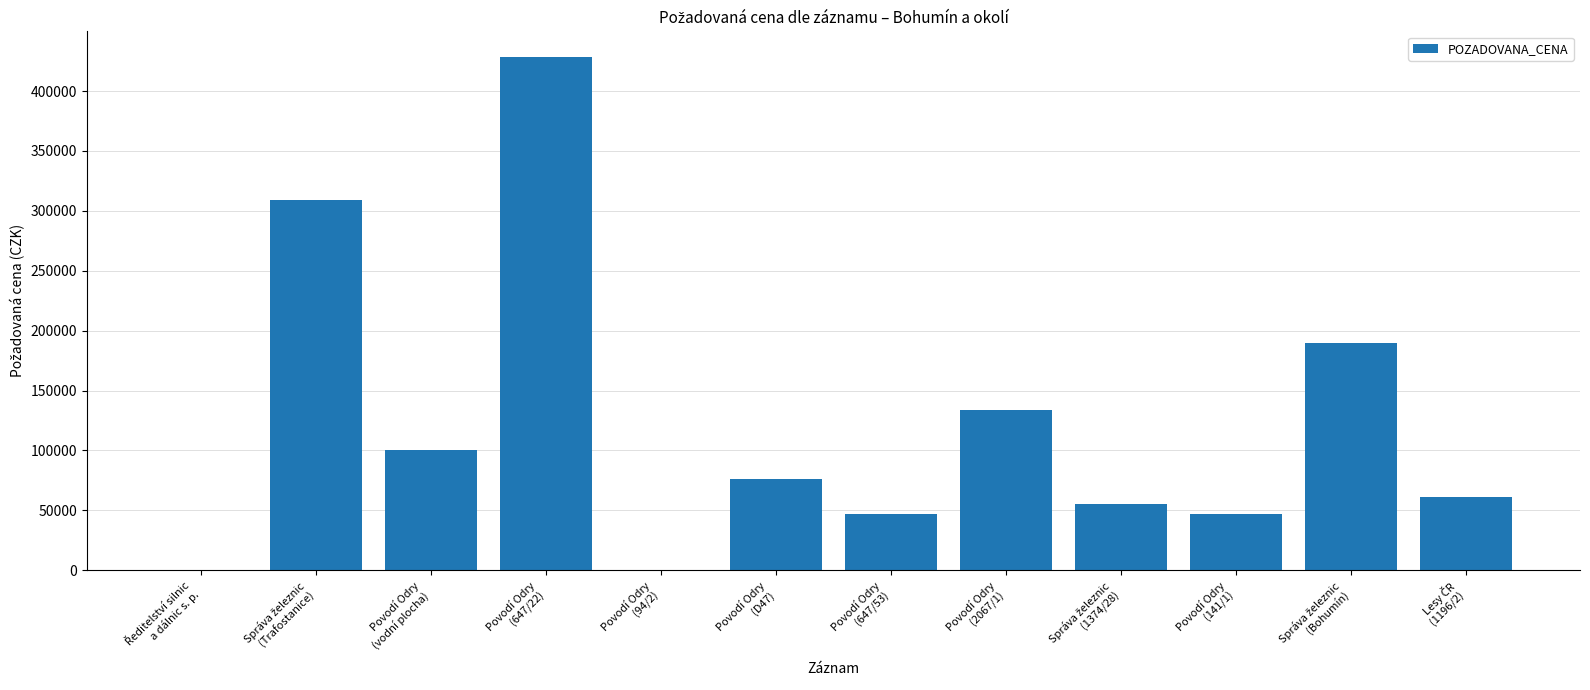

What is the sum of all values?

1448177